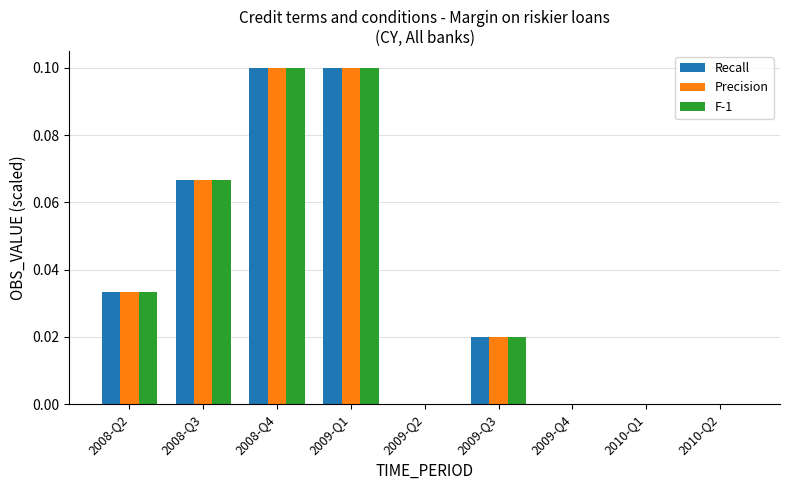

What are all the series names shown in the legend?

Recall, Precision, F-1